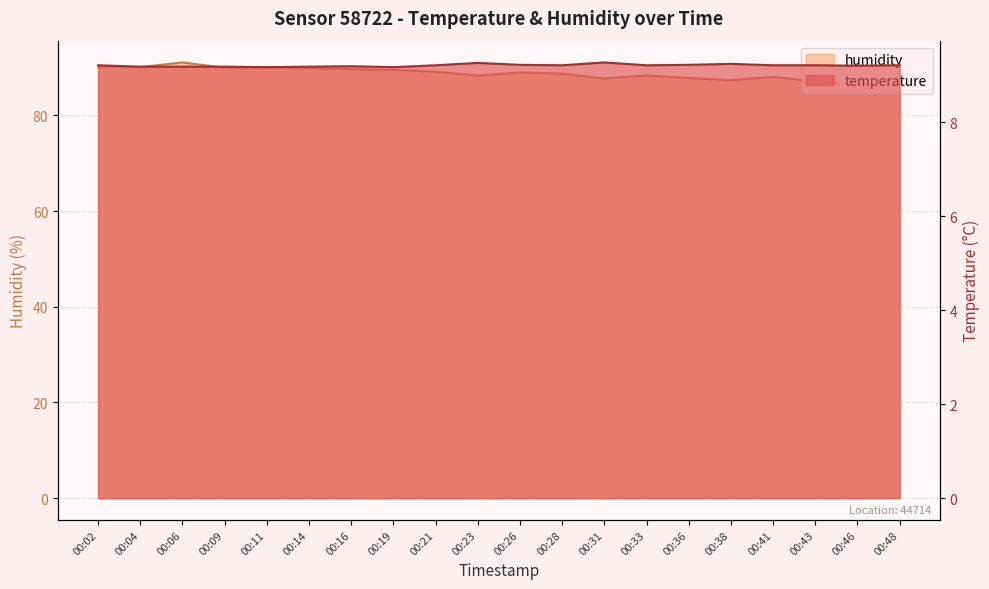

Reading left to right, what are all the values shown in this chart?

temperature: 00:02=9.2	00:04=9.2	00:06=9.2	00:09=9.2	00:11=9.2	00:14=9.2	00:16=9.2	00:19=9.2	00:21=9.2	00:23=9.3	00:26=9.2	00:28=9.2	00:31=9.3	00:33=9.2	00:36=9.2	00:38=9.2	00:41=9.2	00:43=9.2	00:46=9.2	00:48=9.2
humidity: 00:02=90.2	00:04=90.1	00:06=91.0	00:09=89.9	00:11=90.0	00:14=89.8	00:16=89.6	00:19=89.5	00:21=89.1	00:23=88.3	00:26=89.0	00:28=88.7	00:31=87.7	00:33=88.3	00:36=87.8	00:38=87.3	00:41=88.0	00:43=87.1	00:46=86.5	00:48=86.3